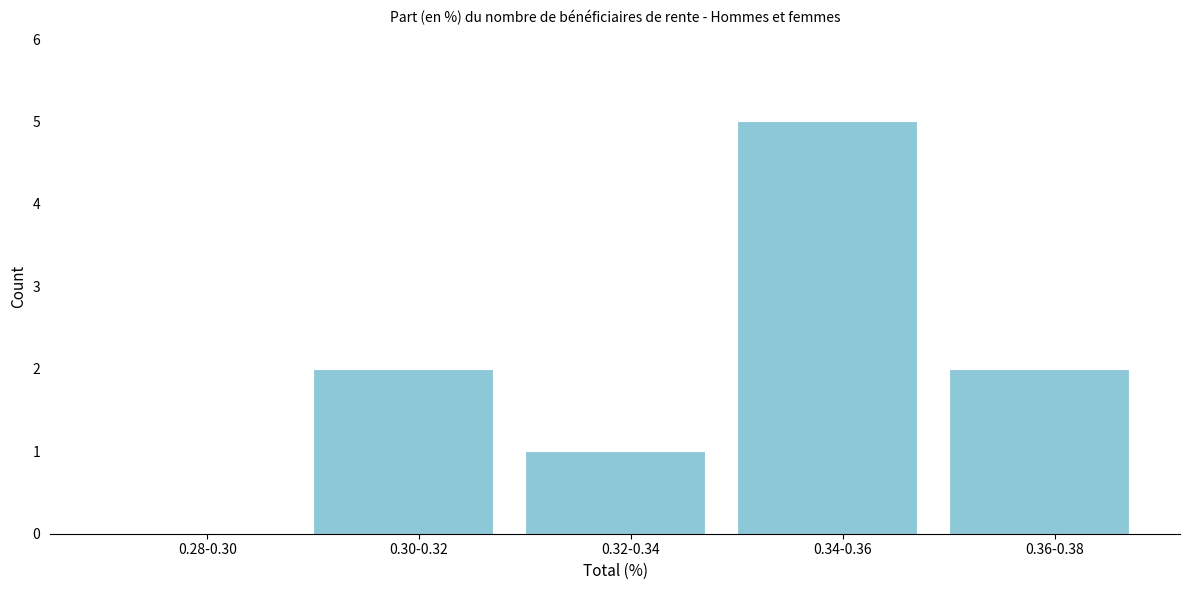

Reading left to right, extract all data points from this chart.

0.28-0.30=0	0.30-0.32=2	0.32-0.34=1	0.34-0.36=5	0.36-0.38=2